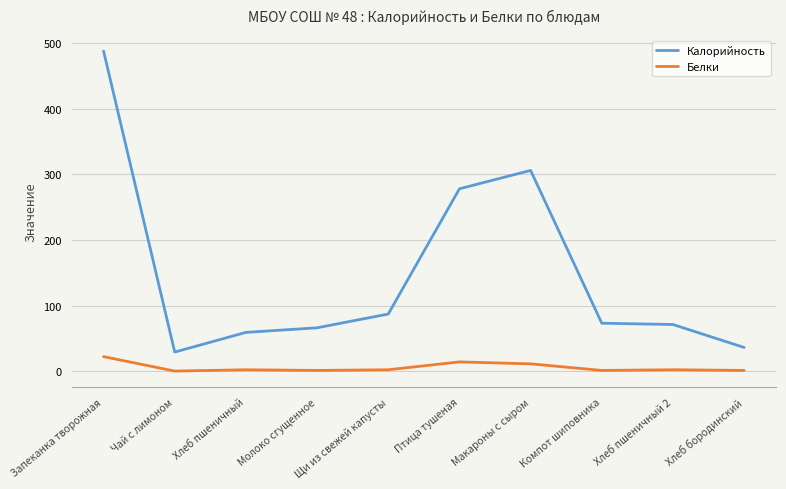

True or false: Белки and Калорийность cross at least once.

False